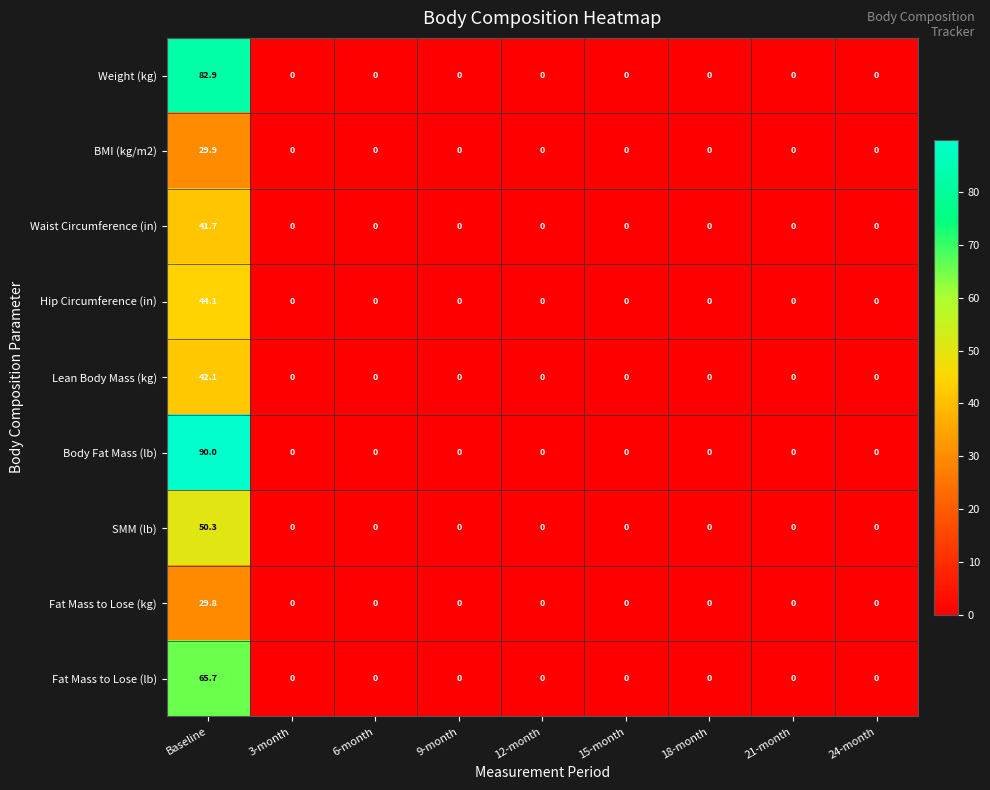

Which series has the largest total across all categories?

Body Fat Mass (lb)